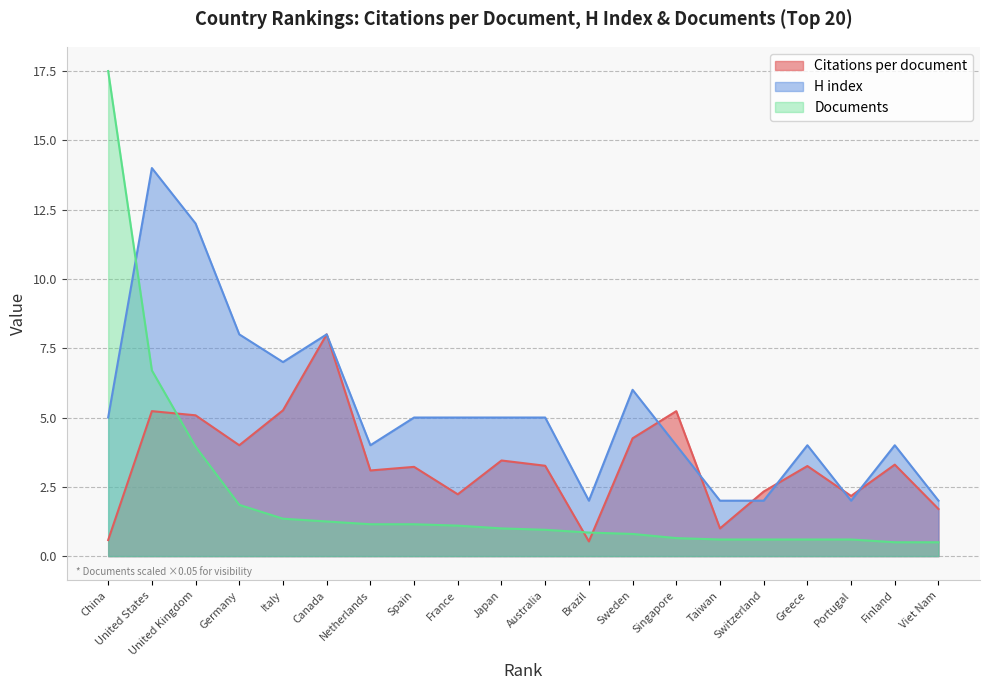

Where do H index and Documents first cross each other?

China and United States